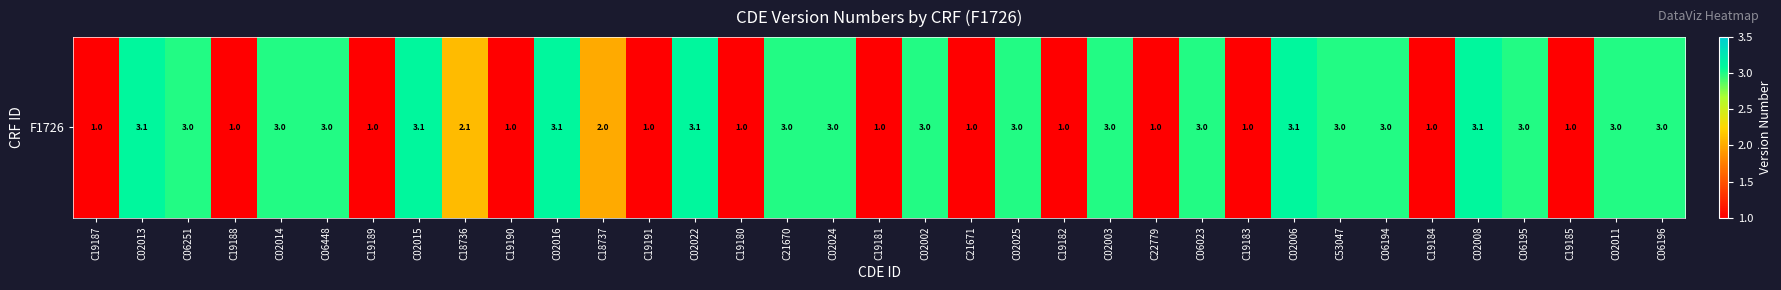

What is the approximate value at C06023?

3.0